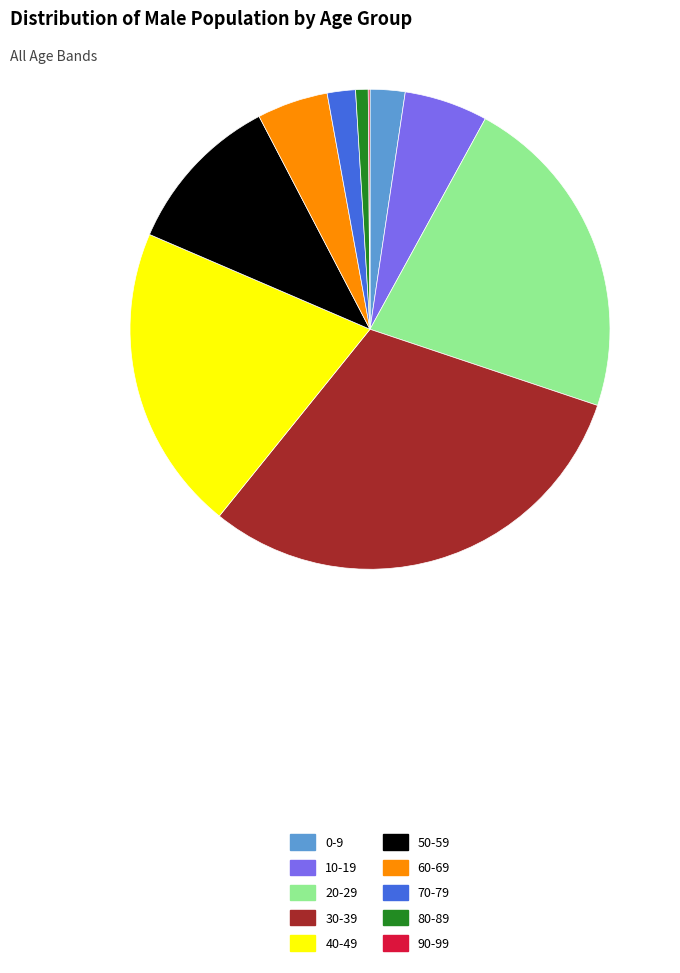

Which slice is the largest?

30-39